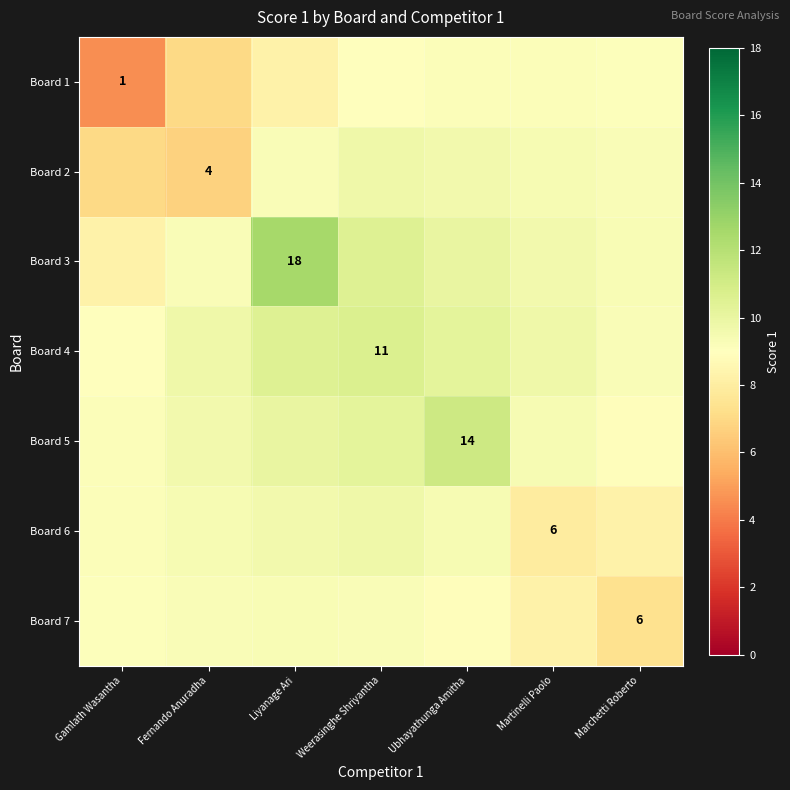

How many values in the Board 6 series are below 9?

2